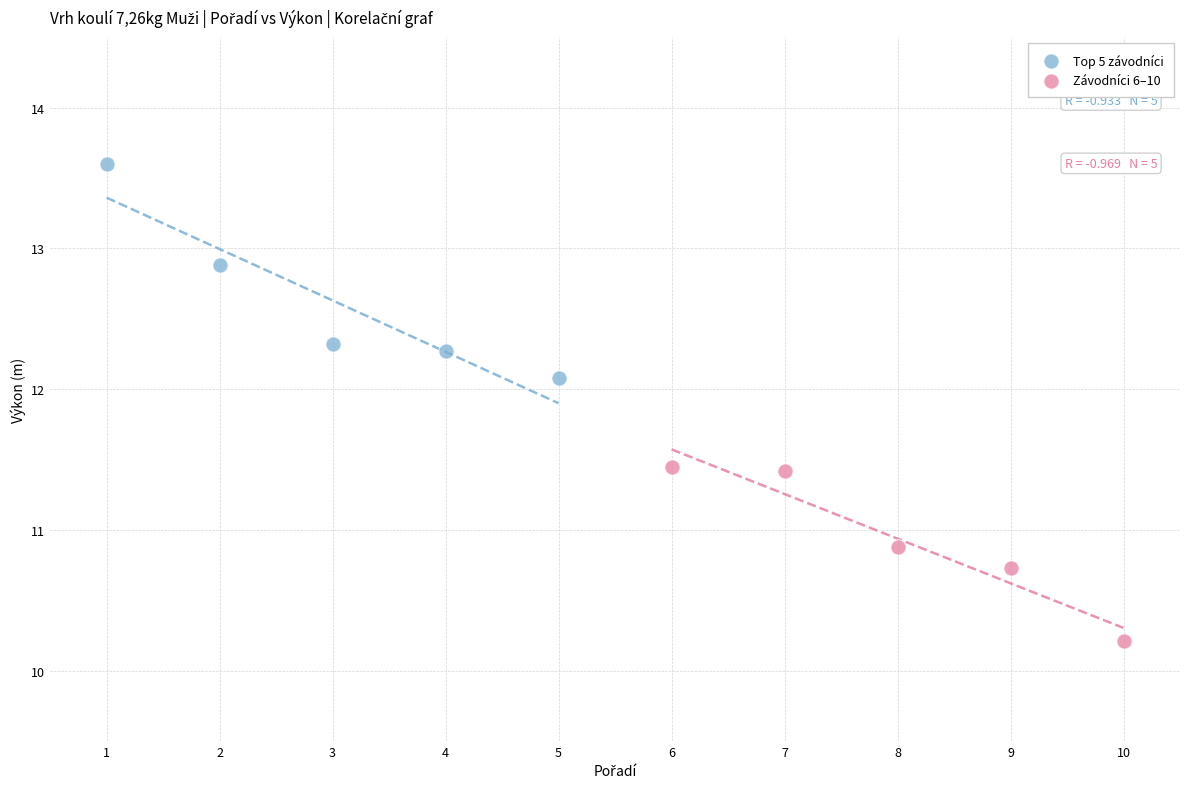

Which series has the widest spread of Y values?

Top 5 závodníci